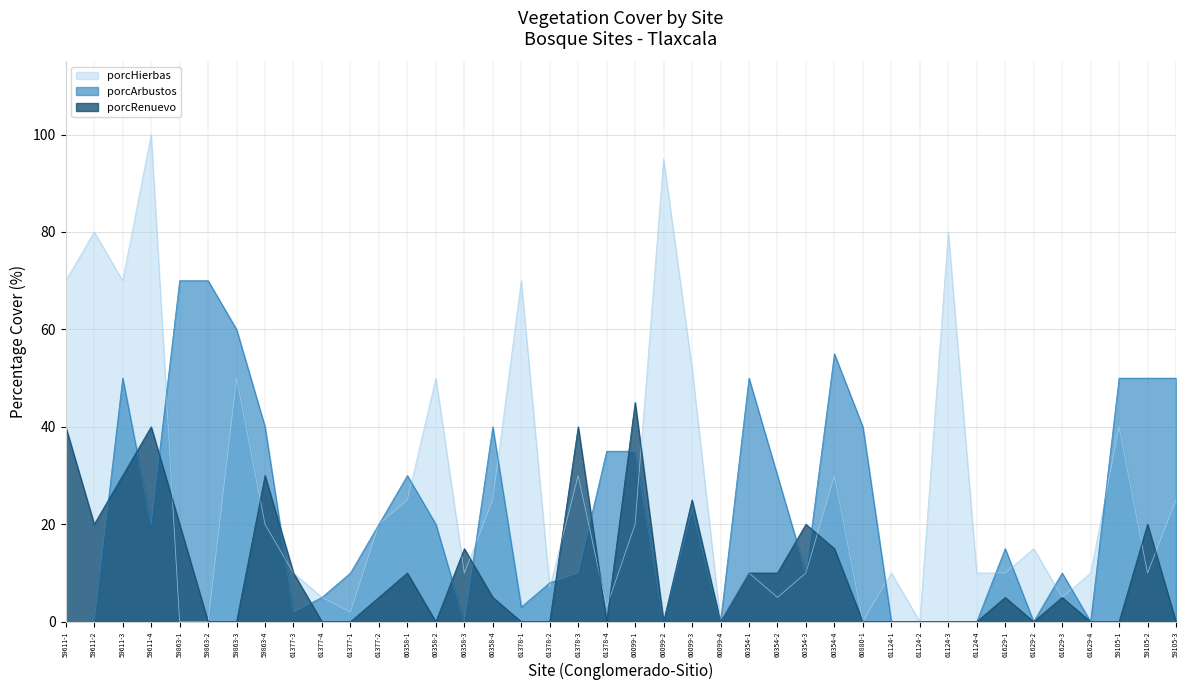

What is the label of the 14th point from the left?

60358-2